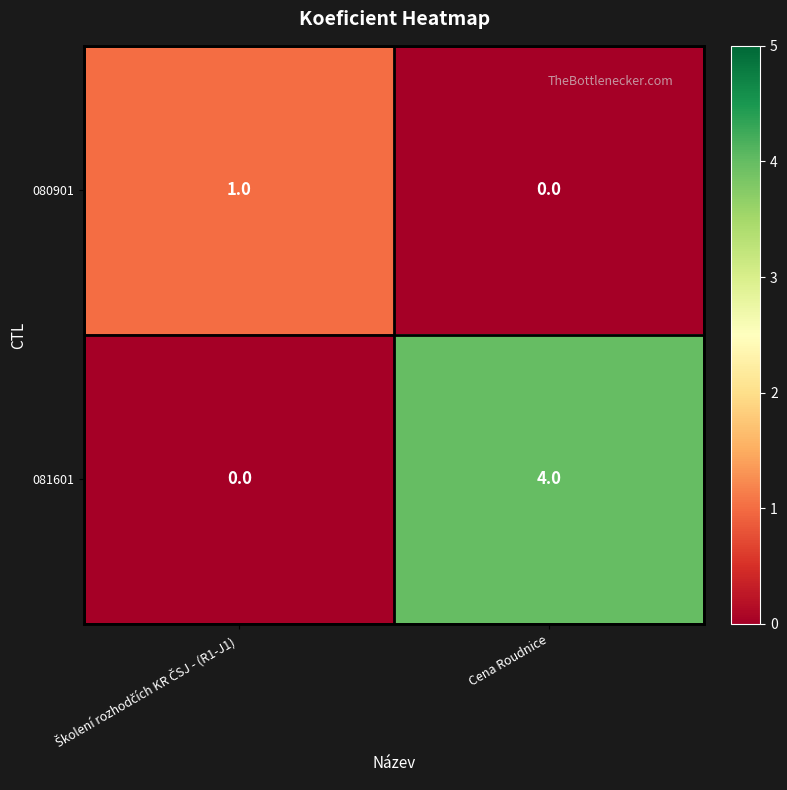

What is the total value across all series at Cena Roudnice?

4